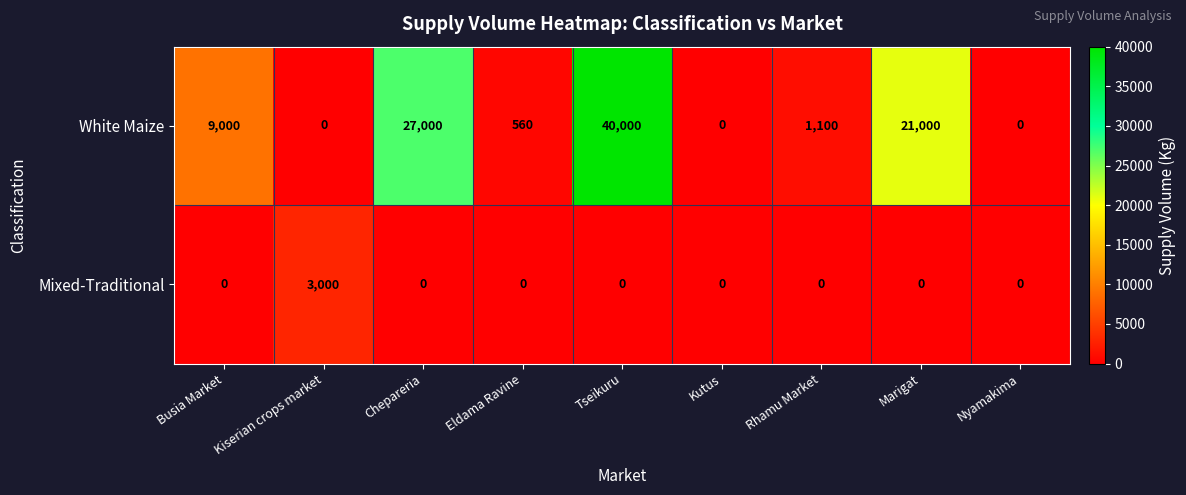

What is the spread (max minus min) of values at Eldama Ravine?

560